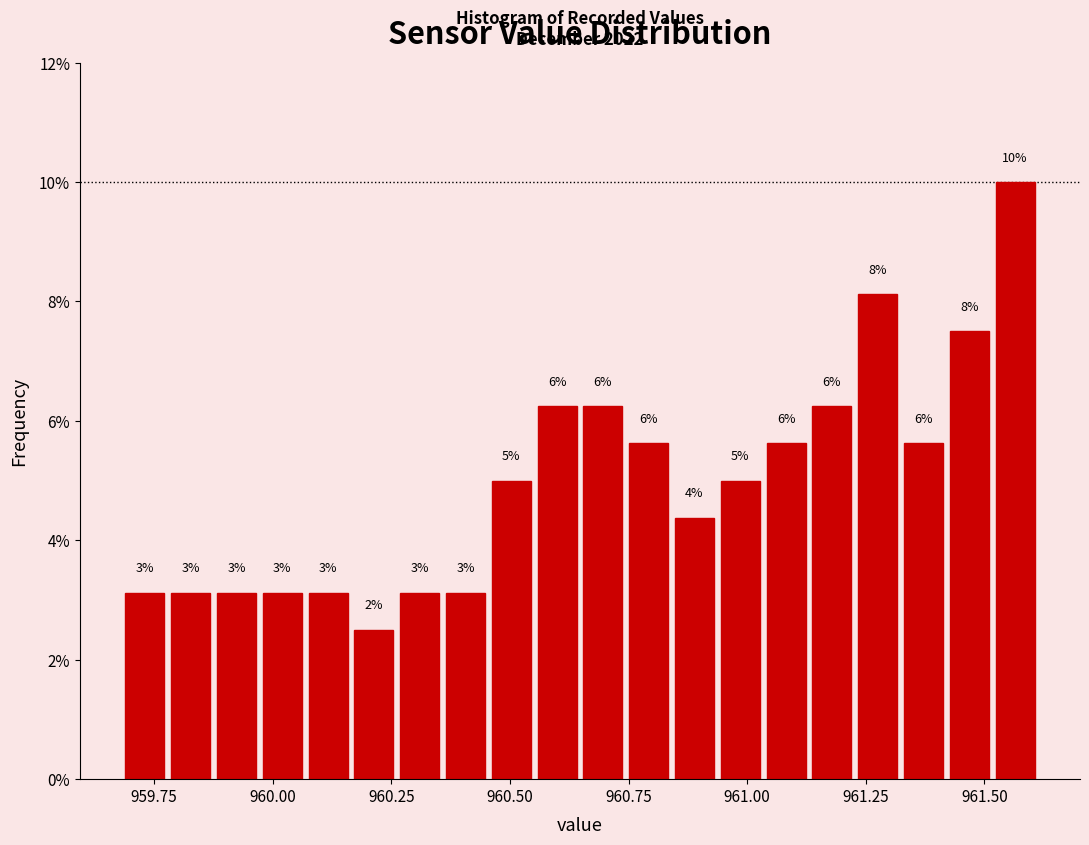

Read against the x-axis, roughly where is the centre of the tallest bar?

961.55